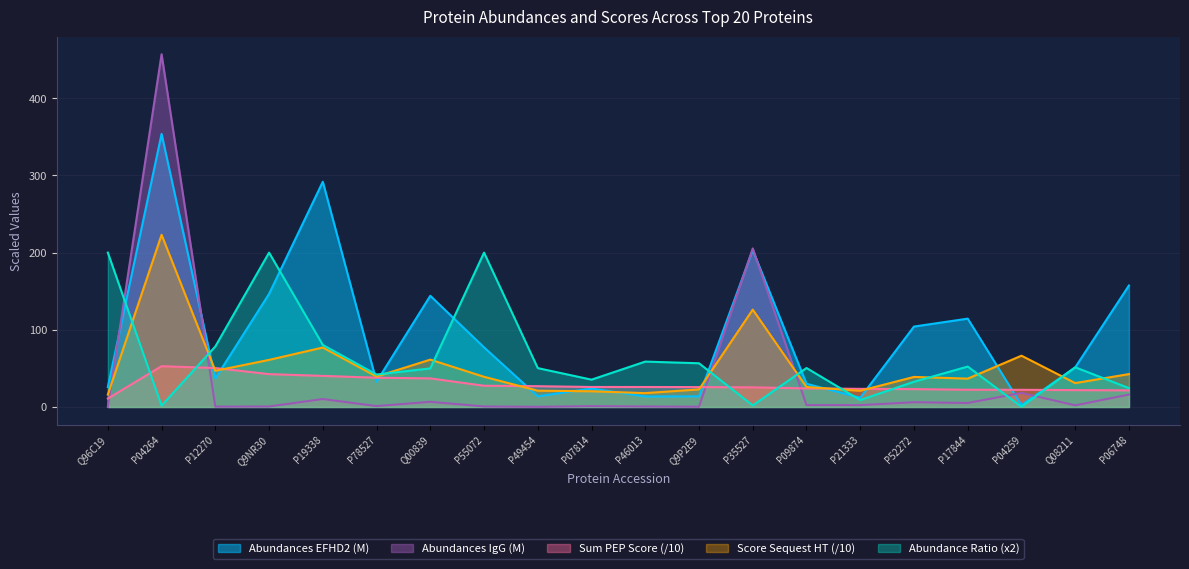

What is the minimum value for Score Sequest HT?

16.1